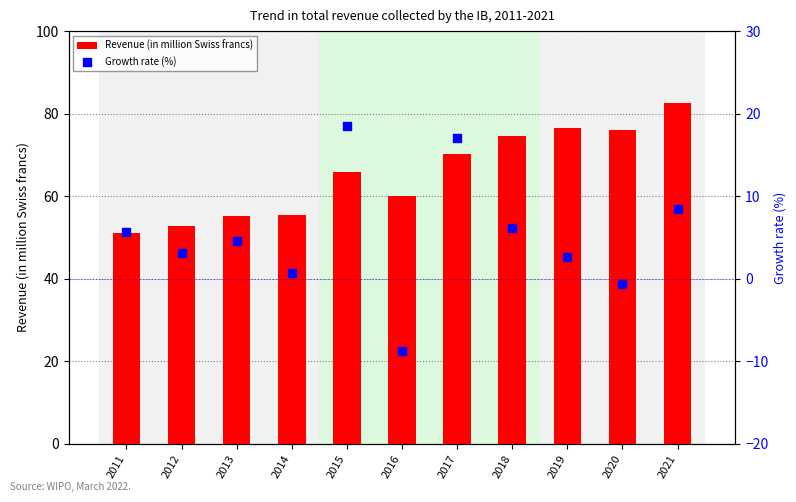

At which category is the sum across all series the highest?

2021